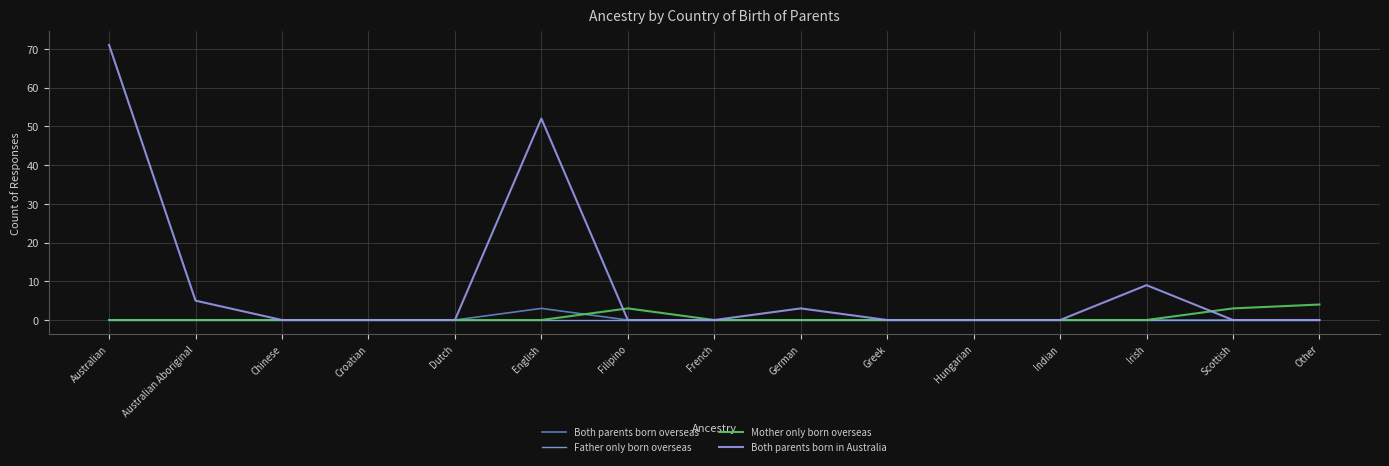

Reading left to right, what are all the values shown in this chart?

Both parents born overseas: 0	0	0	0	0	3	0	0	0	0	0	0	0	0	0
Father only born overseas: 0	0	0	0	0	0	0	0	0	0	0	0	0	0	0
Mother only born overseas: 0	0	0	0	0	0	3	0	0	0	0	0	0	3	4
Both parents born in Australia: 71	5	0	0	0	52	0	0	3	0	0	0	9	0	0